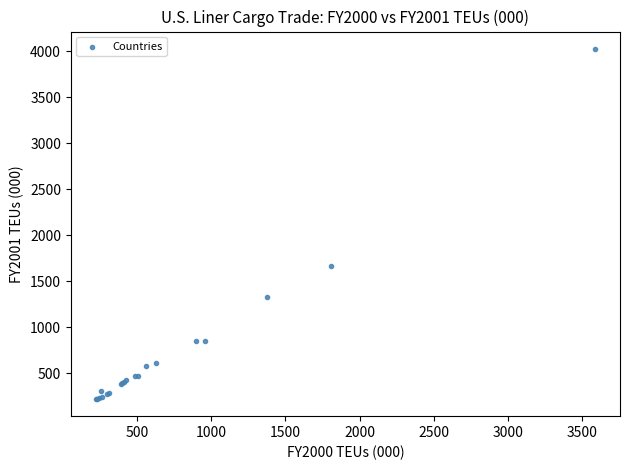

What Y value in the scatter plot is closest to 2122?

1660